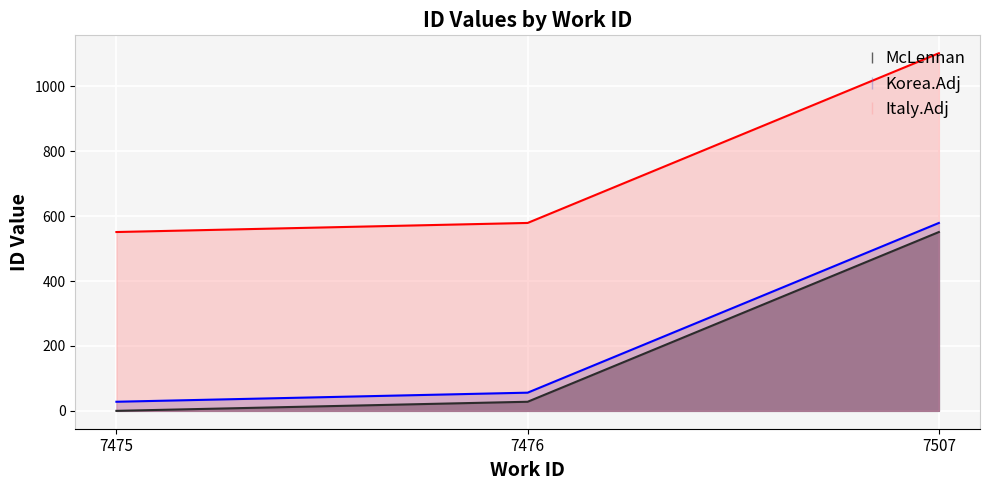

Where does the Korea.Adj series first go above 56?

7507